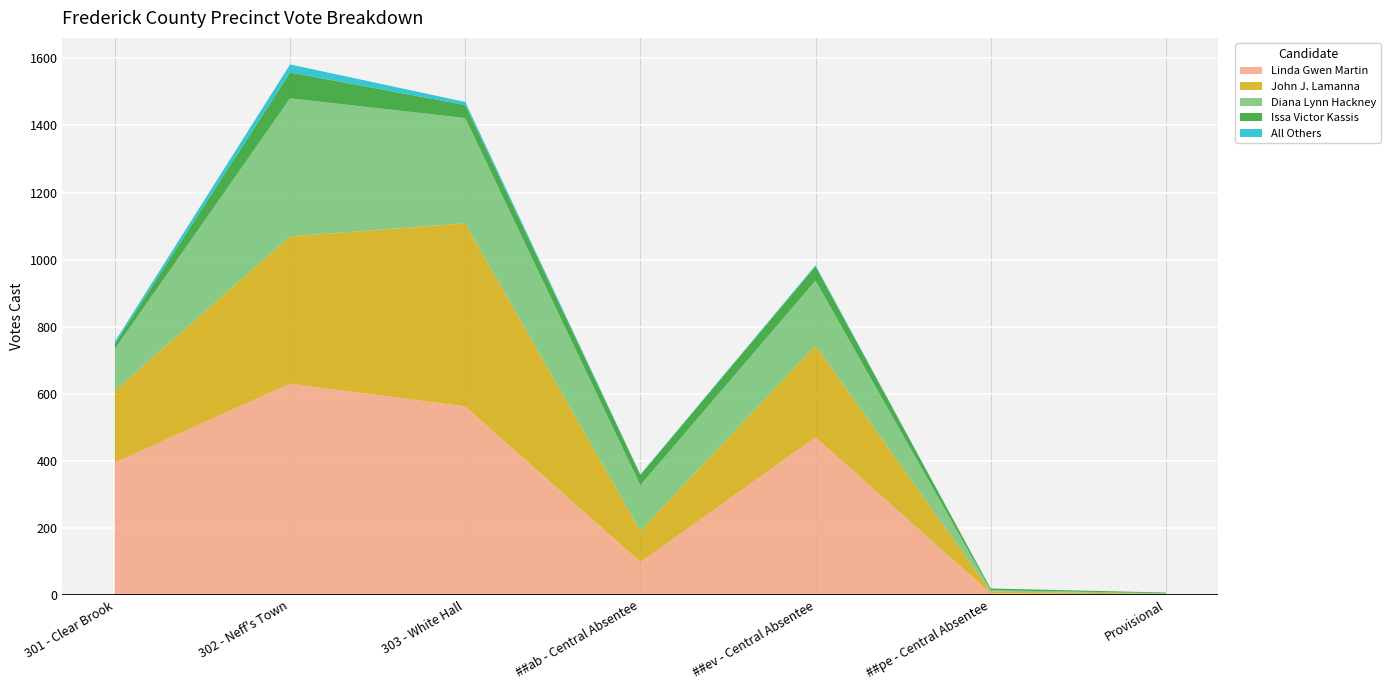

Reading left to right, what are all the values shown in this chart?

Linda Gwen Martin: 395	630	562	98	470	5	1
John J. Lamanna: 214	439	546	93	274	5	2
Diana Lynn Hackney: 125	412	314	136	193	4	2
Issa Victor Kassis: 15	77	39	31	43	5	2
All Others: 7	24	9	1	3	0	0